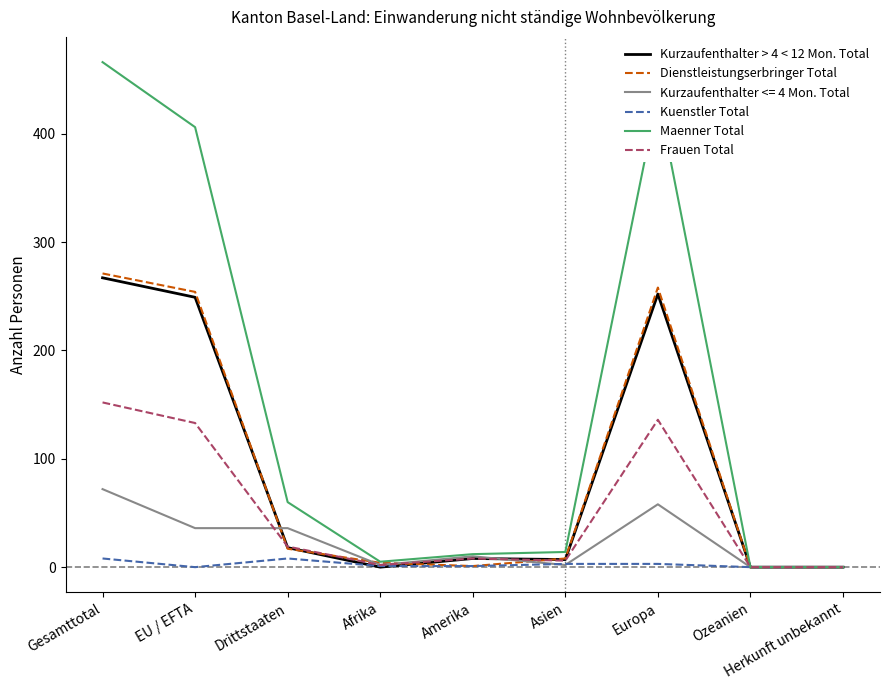

What is the average value of the Frauen Total series?

51